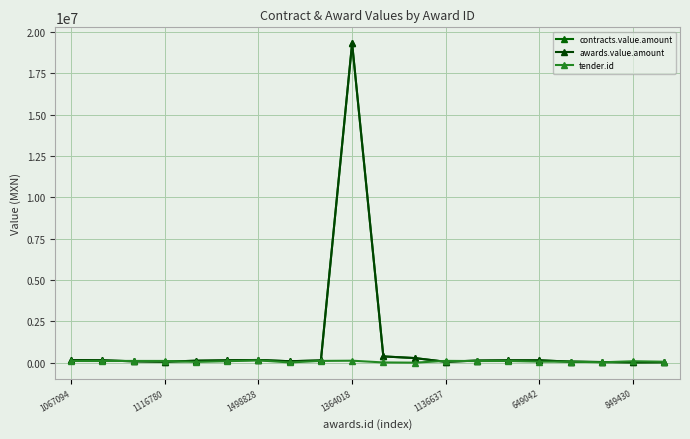

Is this an area chart (filled region under the line)?

No